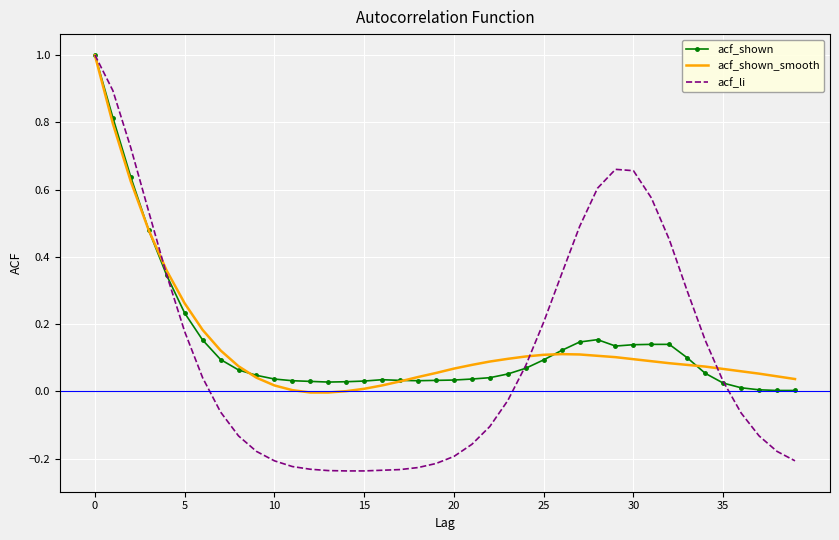

True or false: acf_shown and acf_shown_smooth cross at least once.

True